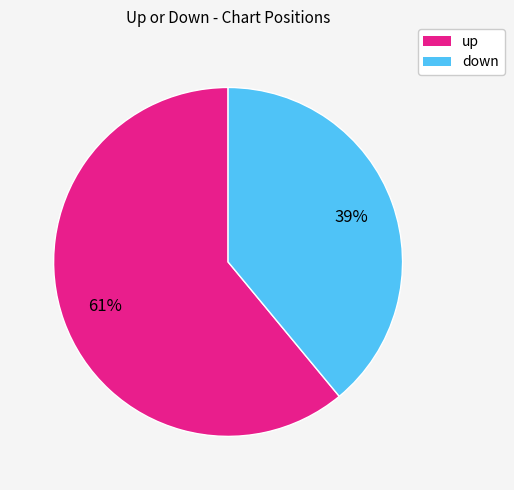

Approximately how many times larger is the value at down compared to up?

0.6